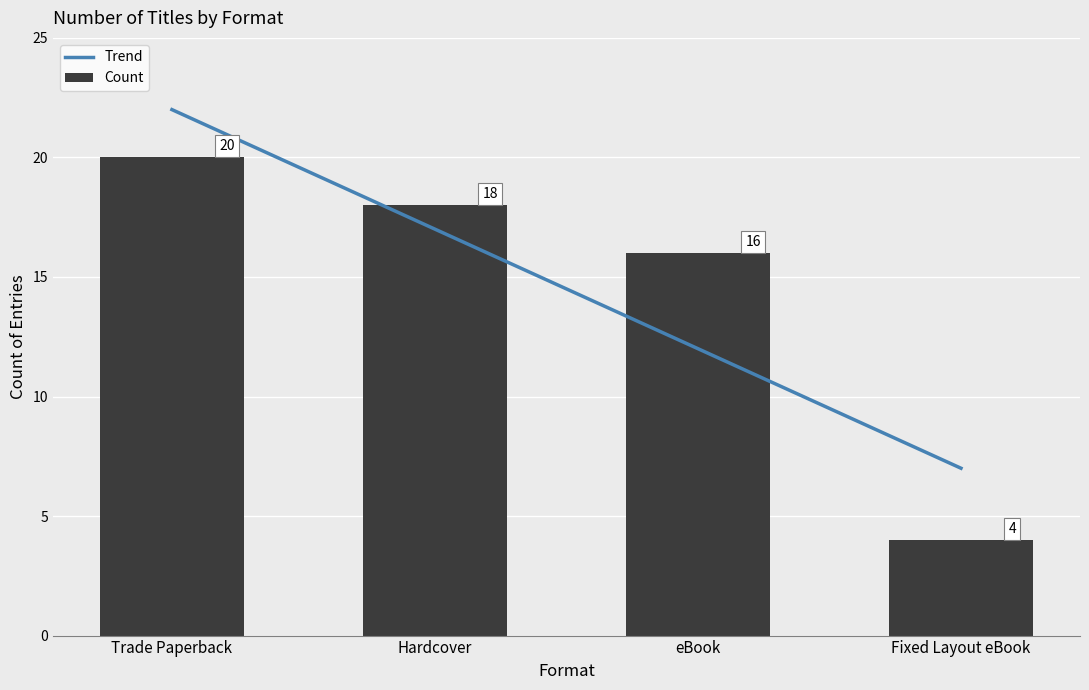

Reading left to right, transcribe all the data shown in this chart.

Trade Paperback=20	Hardcover=18	eBook=16	Fixed Layout eBook=4